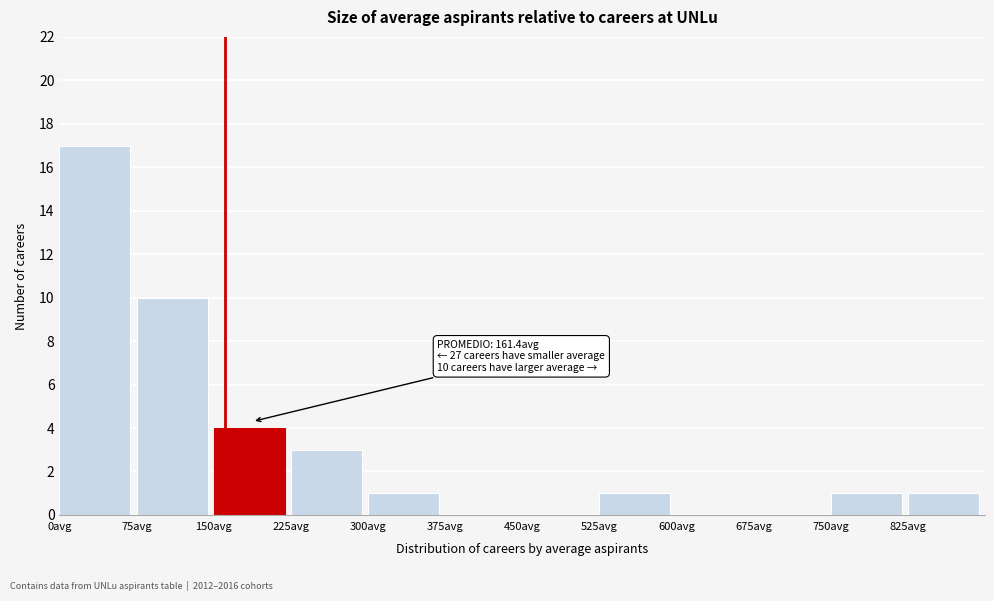

Over which range of the x-axis is the bar tallest?

0 to 75